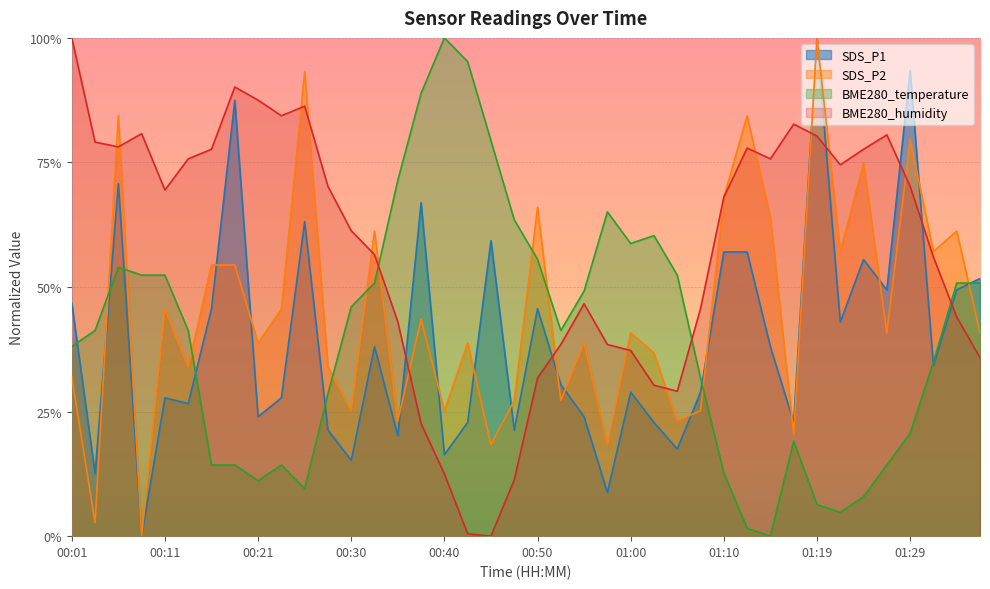

What is the sum of all BME280_temperature values?

16.0